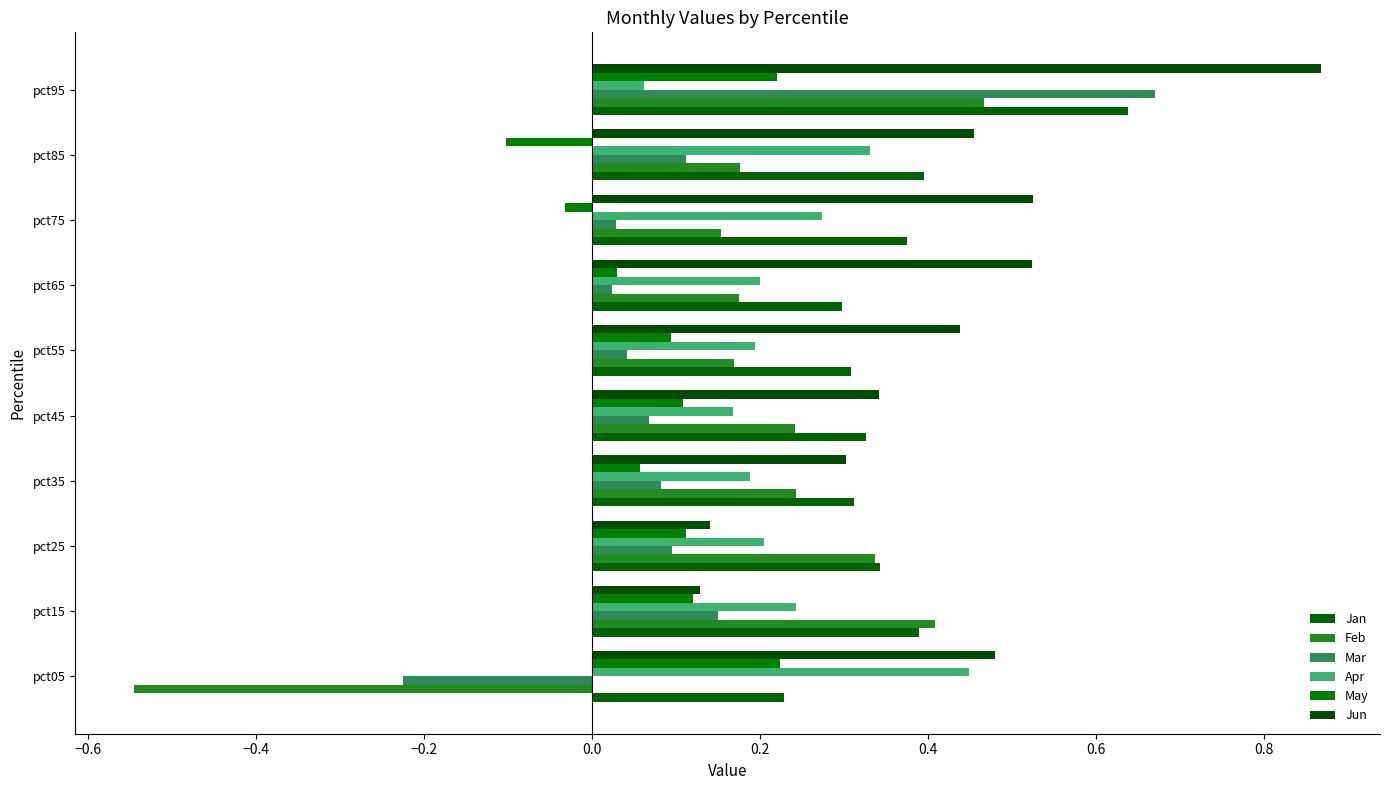

At which category is the sum across all series the highest?

pct95